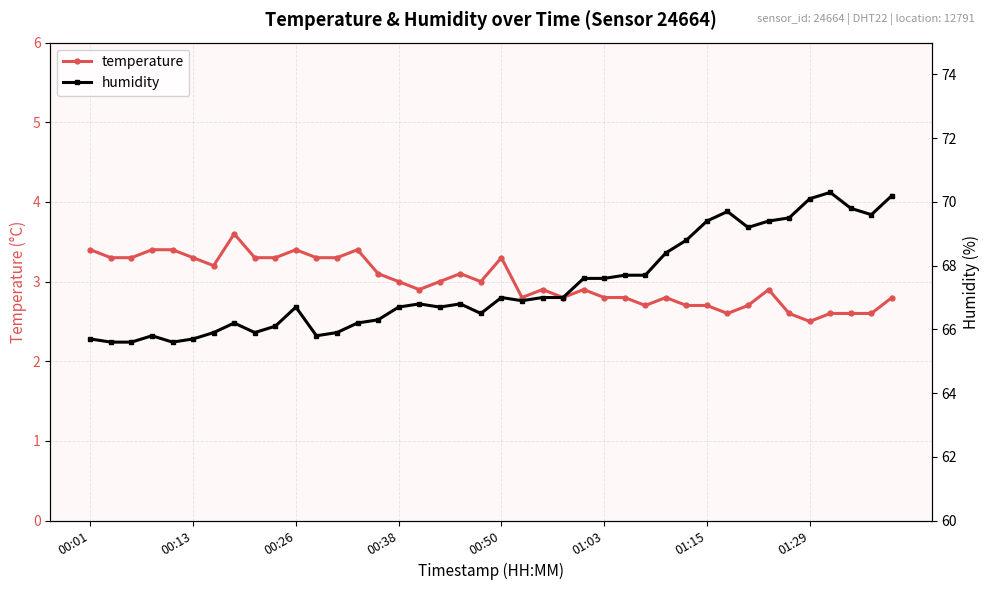

True or false: temperature has more than 2 points higher than both neighbors.

True